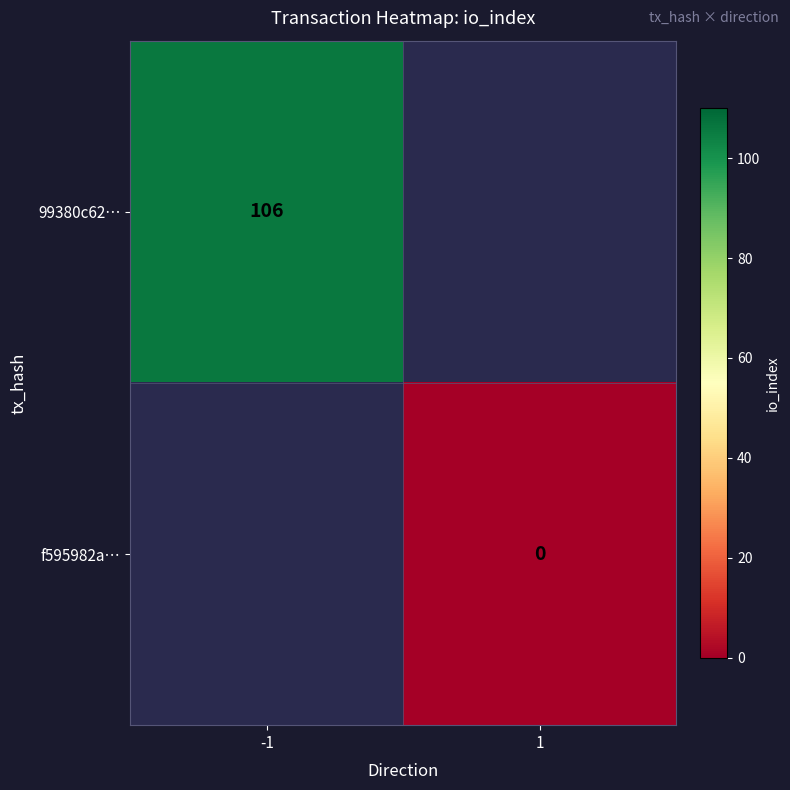

The 99380c62… series shows 106 at -1. True or false?

True